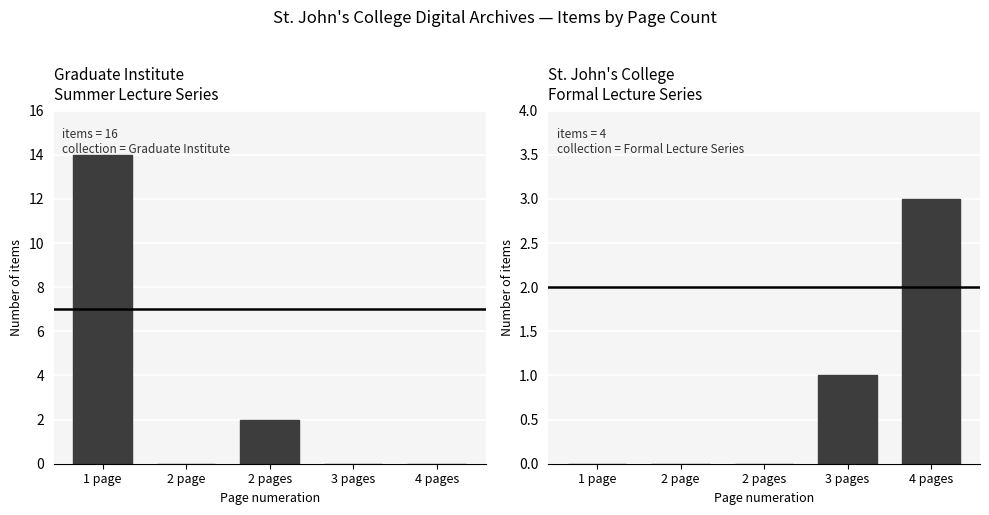

What position from the left is 1 page?

1